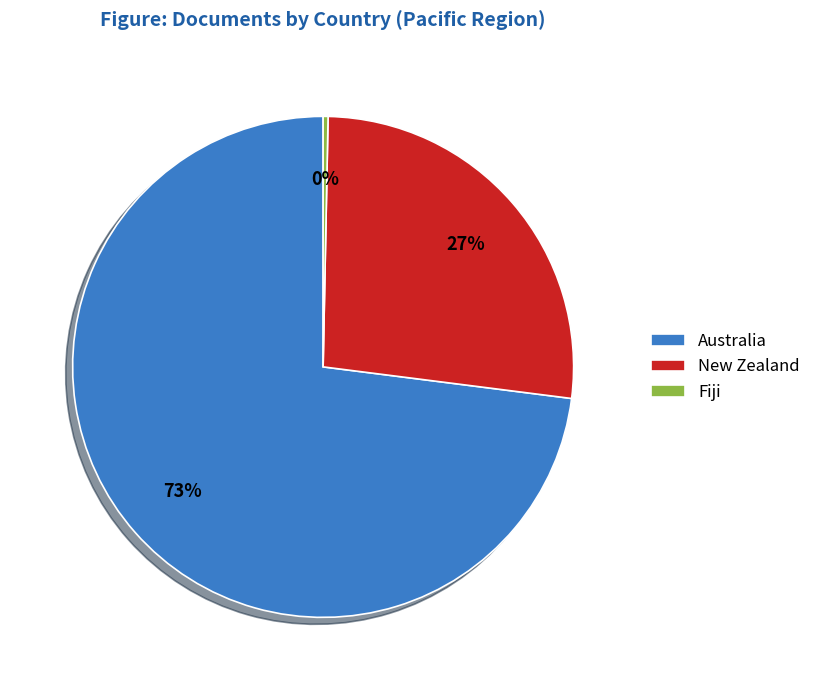

True or false: Fiji accounts for 0% of the total.

True